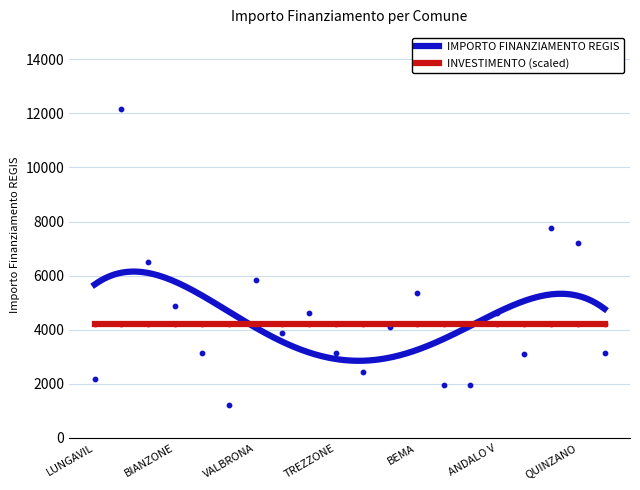

What is the change in value from LUNGAVILLA to TERNATE?

+1701